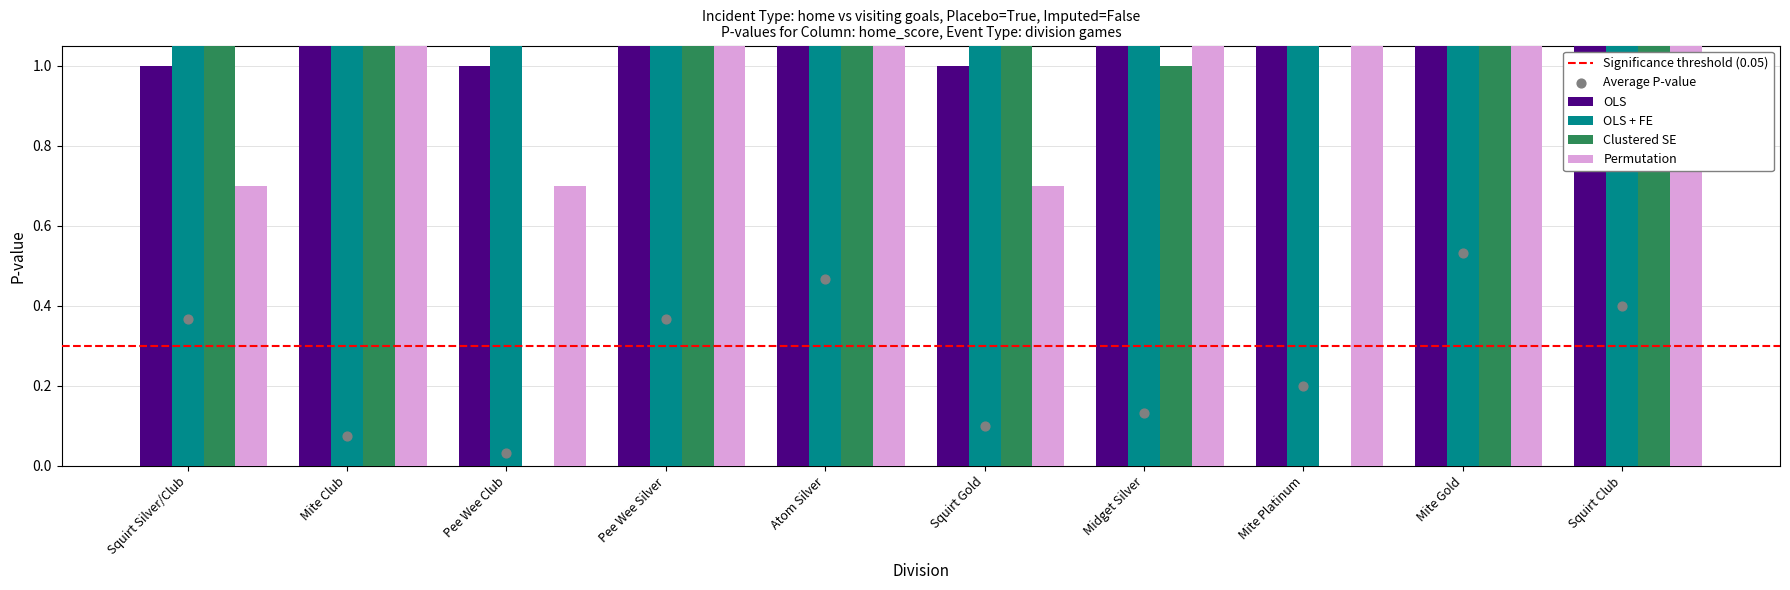

What is the total value across all series at Squirt Club?

12.6